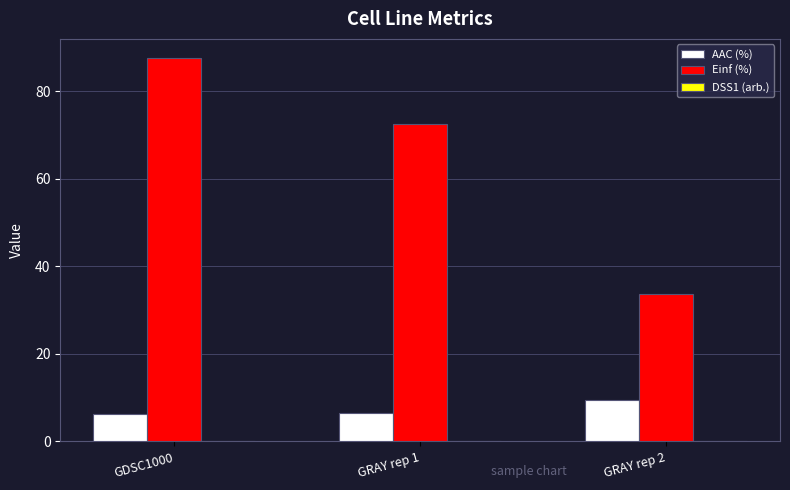

True or false: AAC (%) has a value of 5.2 at GRAY rep 2.

False